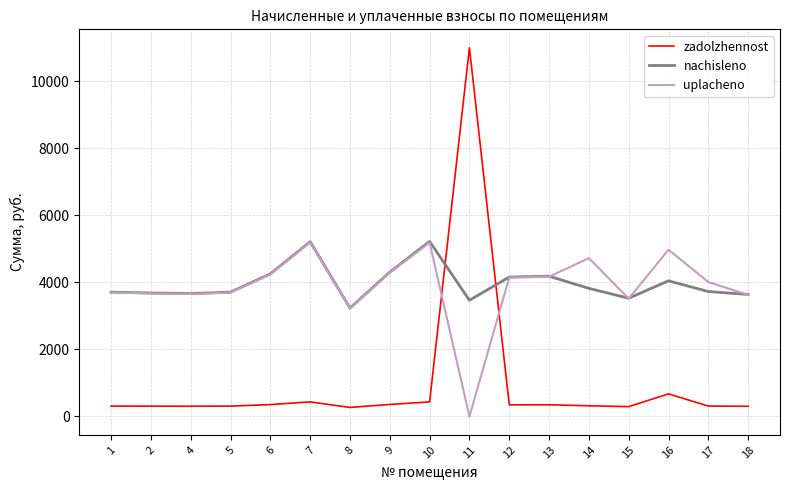

How many distinct data groups are displayed?

3